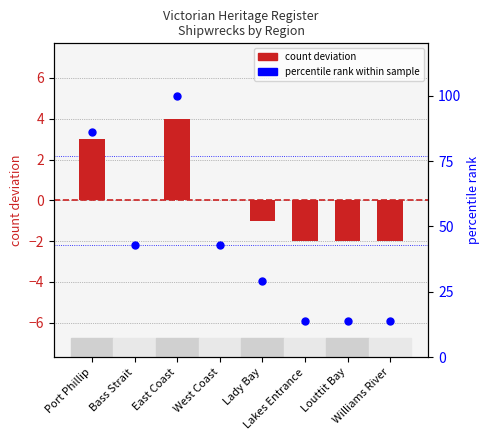

Which series contains the highest Y value?

percentile rank